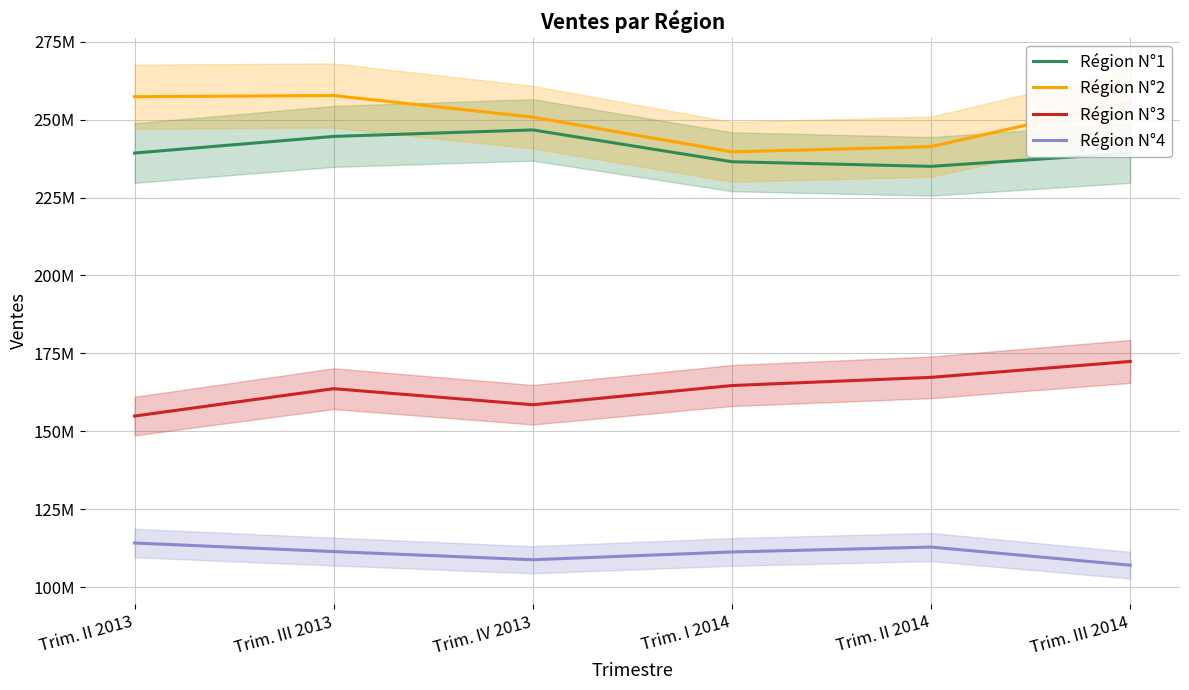

At which label does Région N°3 first exceed 164679606?

Trim. II 2014